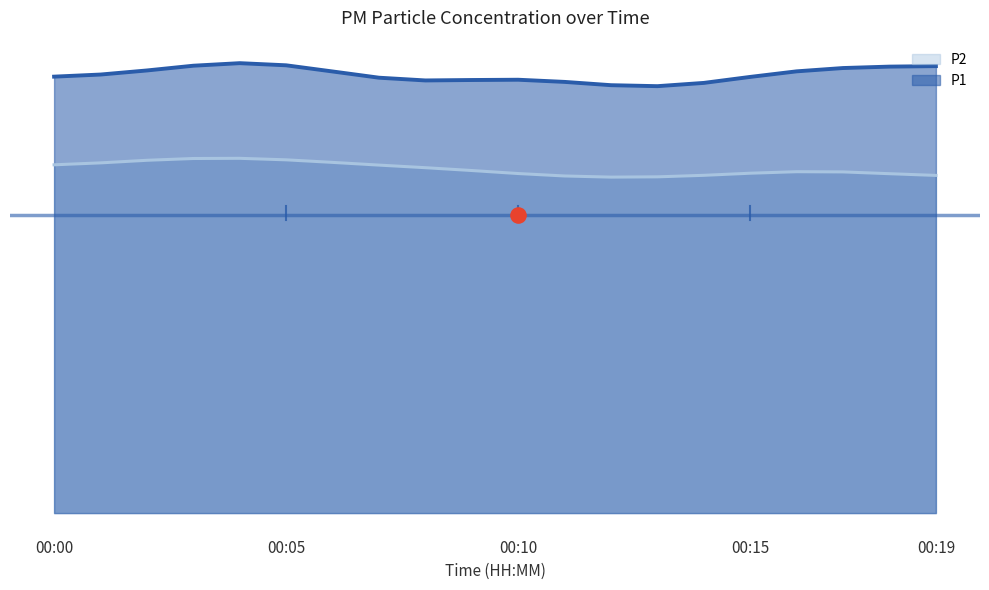

At which category is the sum across all series the highest?

00:05